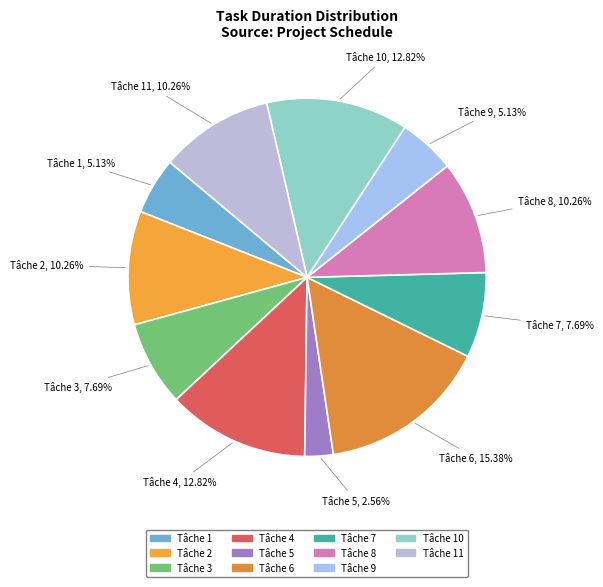

To the nearest percent, what portion does Tâche 8 represent?

10%